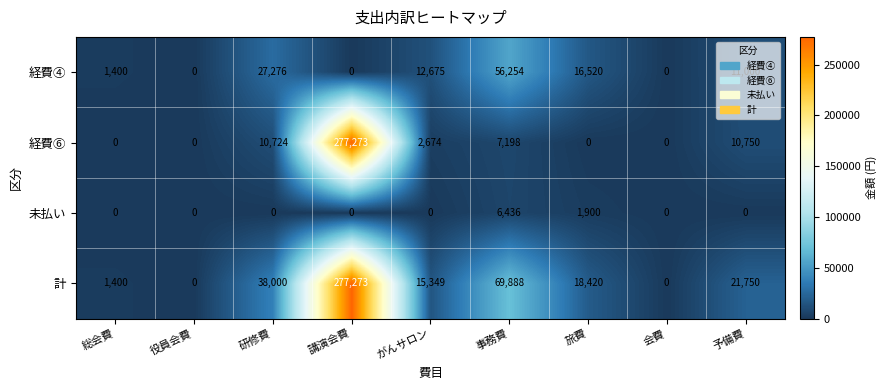

Count the number of categories in the chart.

9